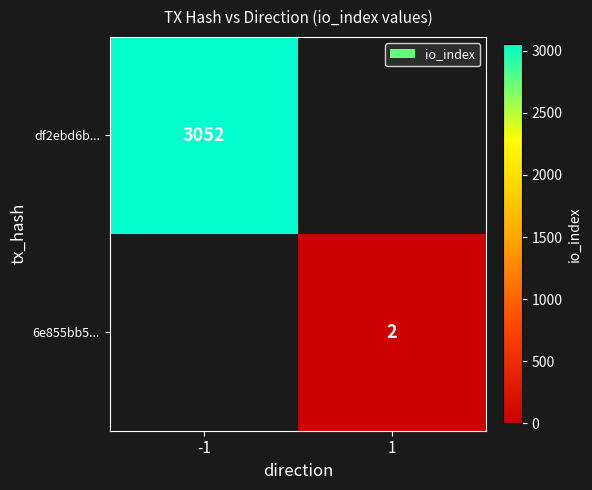

Between 1 and -1, which is larger?

-1